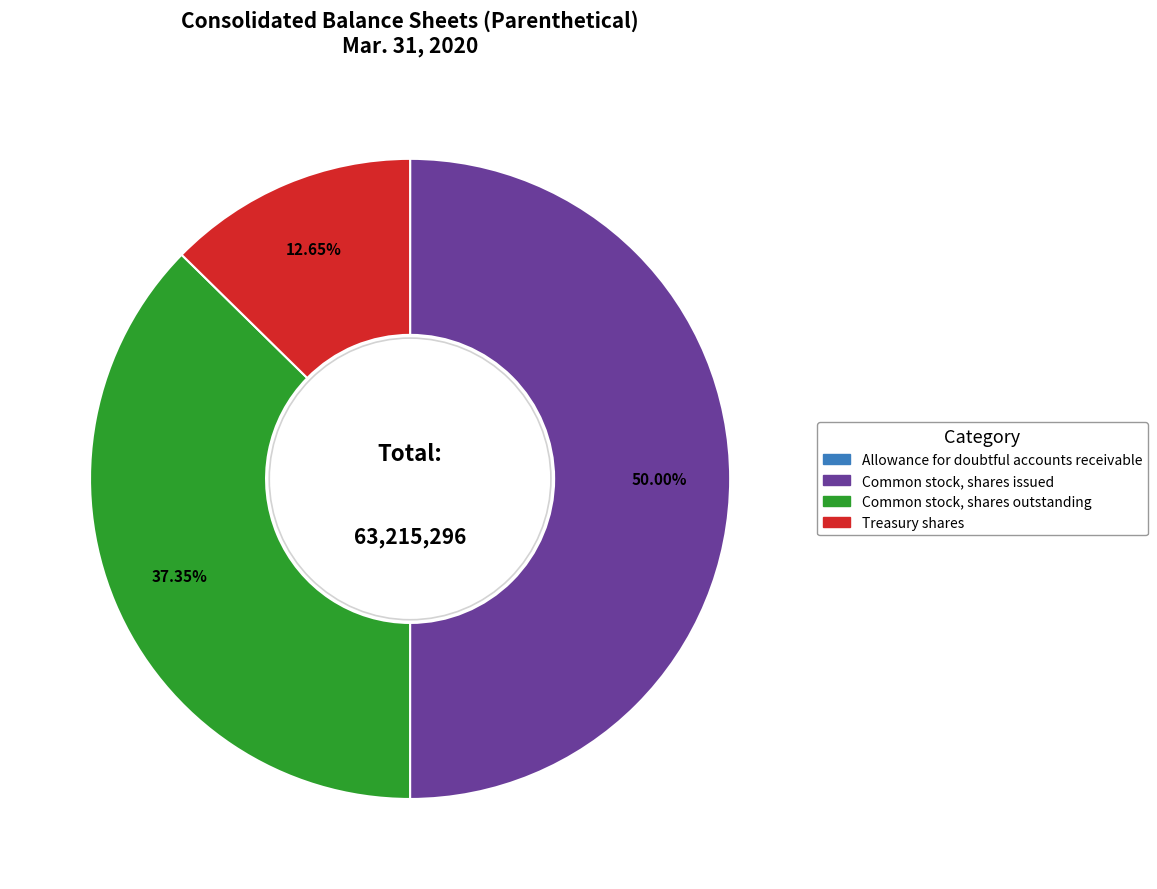

Is the sum of Common stock, shares outstanding and Common stock, shares issued greater than half?

Yes